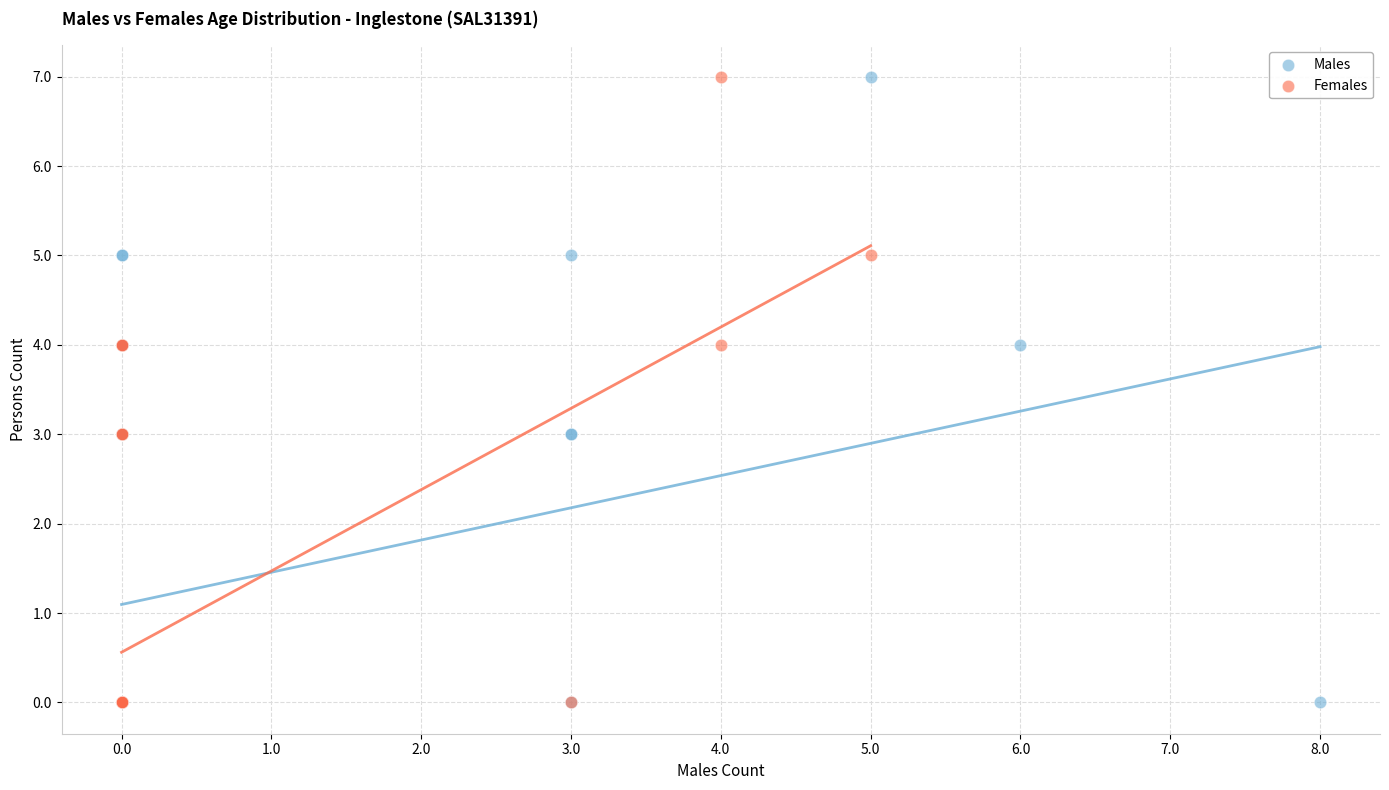

What are all the series names shown in the legend?

Males, Females